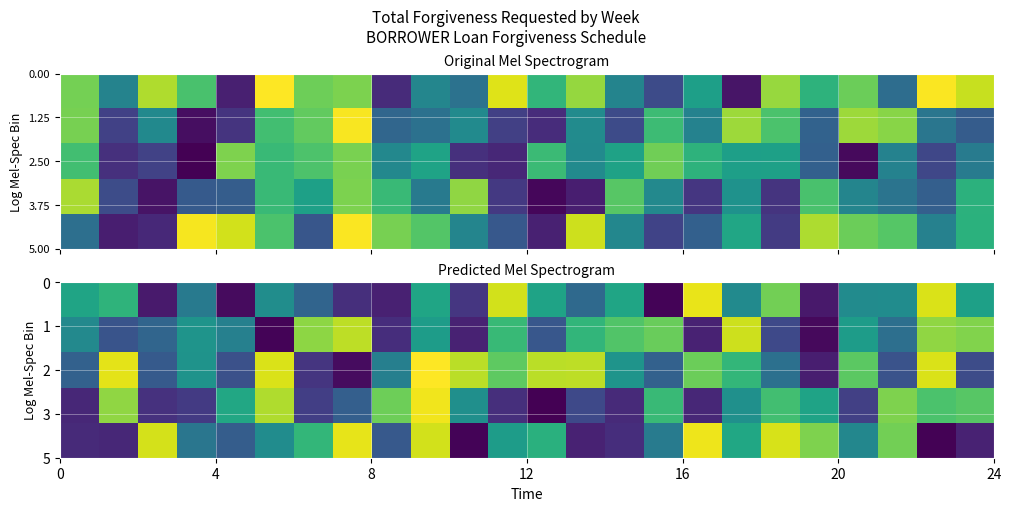

At how many categories does at least one series exceed 0?

24